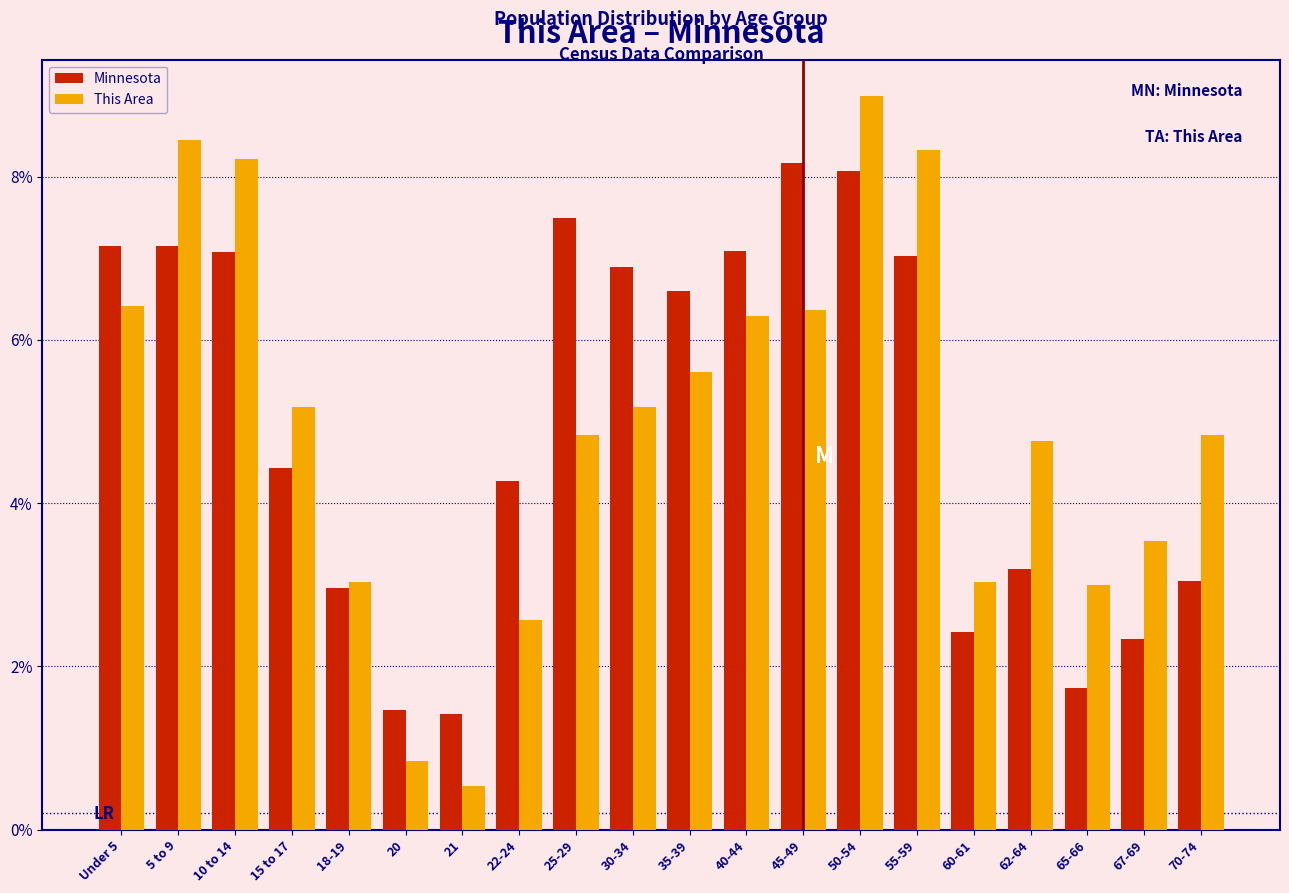

Does the chart contain any negative values?

No